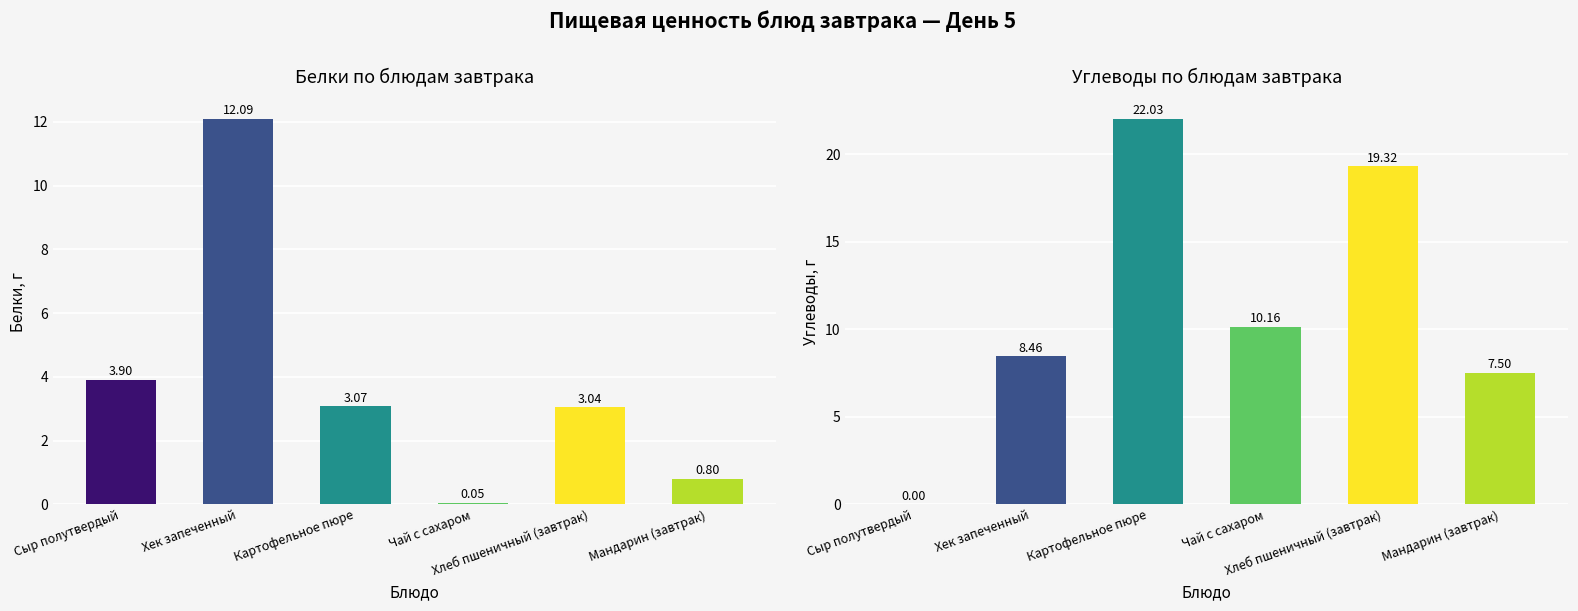

At which label does Белки, г first exceed 3?

Сыр полутвердый